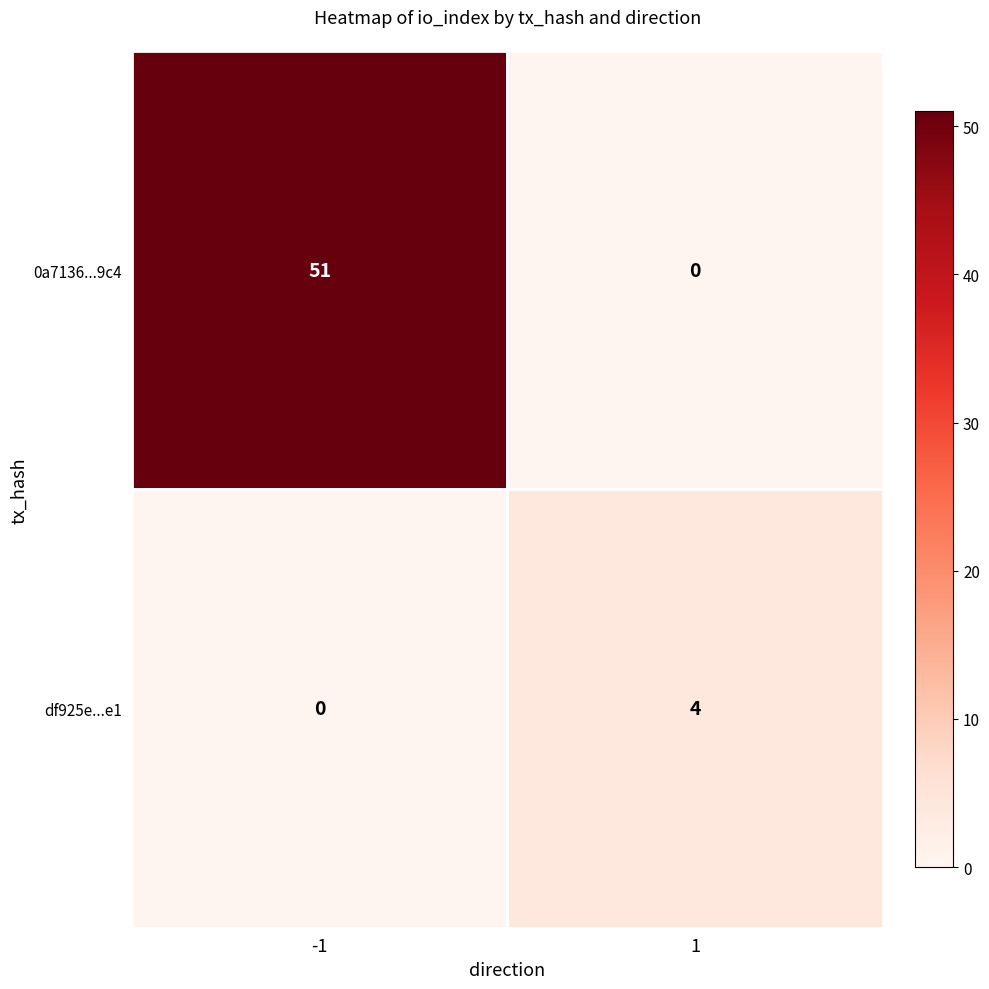

What is the greatest value displayed?

51